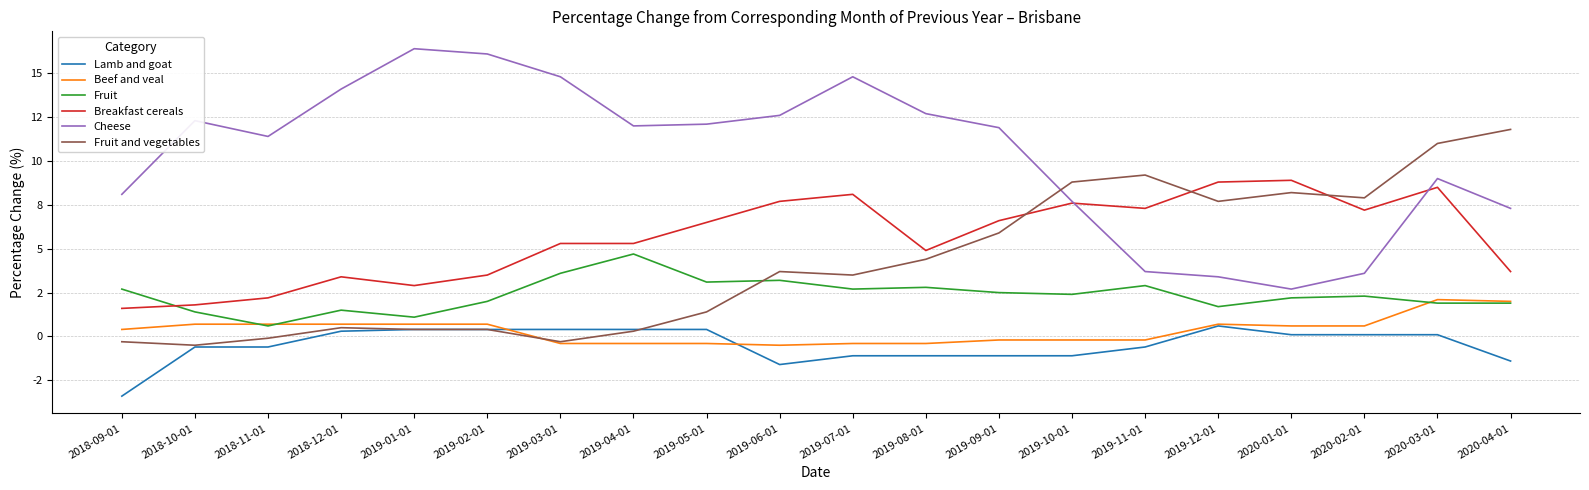

Reading right to left, list all the values displayed in this chart.

Lamb and goat: 2020-04-01=-1.4	2020-03-01=0.1	2020-02-01=0.1	2020-01-01=0.1	2019-12-01=0.6	2019-11-01=-0.6	2019-10-01=-1.1	2019-09-01=-1.1	2019-08-01=-1.1	2019-07-01=-1.1	2019-06-01=-1.6	2019-05-01=0.4	2019-04-01=0.4	2019-03-01=0.4	2019-02-01=0.4	2019-01-01=0.4	2018-12-01=0.3	2018-11-01=-0.6	2018-10-01=-0.6	2018-09-01=-3.4
Beef and veal: 2020-04-01=2.0	2020-03-01=2.1	2020-02-01=0.6	2020-01-01=0.6	2019-12-01=0.7	2019-11-01=-0.2	2019-10-01=-0.2	2019-09-01=-0.2	2019-08-01=-0.4	2019-07-01=-0.4	2019-06-01=-0.5	2019-05-01=-0.4	2019-04-01=-0.4	2019-03-01=-0.4	2019-02-01=0.7	2019-01-01=0.7	2018-12-01=0.7	2018-11-01=0.7	2018-10-01=0.7	2018-09-01=0.4
Fruit: 2020-04-01=1.9	2020-03-01=1.9	2020-02-01=2.3	2020-01-01=2.2	2019-12-01=1.7	2019-11-01=2.9	2019-10-01=2.4	2019-09-01=2.5	2019-08-01=2.8	2019-07-01=2.7	2019-06-01=3.2	2019-05-01=3.1	2019-04-01=4.7	2019-03-01=3.6	2019-02-01=2.0	2019-01-01=1.1	2018-12-01=1.5	2018-11-01=0.6	2018-10-01=1.4	2018-09-01=2.7
Breakfast cereals: 2020-04-01=3.7	2020-03-01=8.5	2020-02-01=7.2	2020-01-01=8.9	2019-12-01=8.8	2019-11-01=7.3	2019-10-01=7.6	2019-09-01=6.6	2019-08-01=4.9	2019-07-01=8.1	2019-06-01=7.7	2019-05-01=6.5	2019-04-01=5.3	2019-03-01=5.3	2019-02-01=3.5	2019-01-01=2.9	2018-12-01=3.4	2018-11-01=2.2	2018-10-01=1.8	2018-09-01=1.6
Cheese: 2020-04-01=7.3	2020-03-01=9.0	2020-02-01=3.6	2020-01-01=2.7	2019-12-01=3.4	2019-11-01=3.7	2019-10-01=7.7	2019-09-01=11.9	2019-08-01=12.7	2019-07-01=14.8	2019-06-01=12.6	2019-05-01=12.1	2019-04-01=12.0	2019-03-01=14.8	2019-02-01=16.1	2019-01-01=16.4	2018-12-01=14.1	2018-11-01=11.4	2018-10-01=12.3	2018-09-01=8.1
Fruit and vegetables: 2020-04-01=11.8	2020-03-01=11.0	2020-02-01=7.9	2020-01-01=8.2	2019-12-01=7.7	2019-11-01=9.2	2019-10-01=8.8	2019-09-01=5.9	2019-08-01=4.4	2019-07-01=3.5	2019-06-01=3.7	2019-05-01=1.4	2019-04-01=0.3	2019-03-01=-0.3	2019-02-01=0.4	2019-01-01=0.4	2018-12-01=0.5	2018-11-01=-0.1	2018-10-01=-0.5	2018-09-01=-0.3